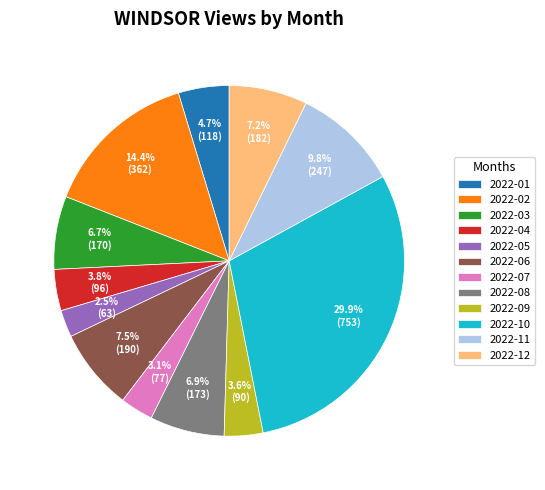

Is the sum of 2022-08 and 2022-01 greater than half?

No